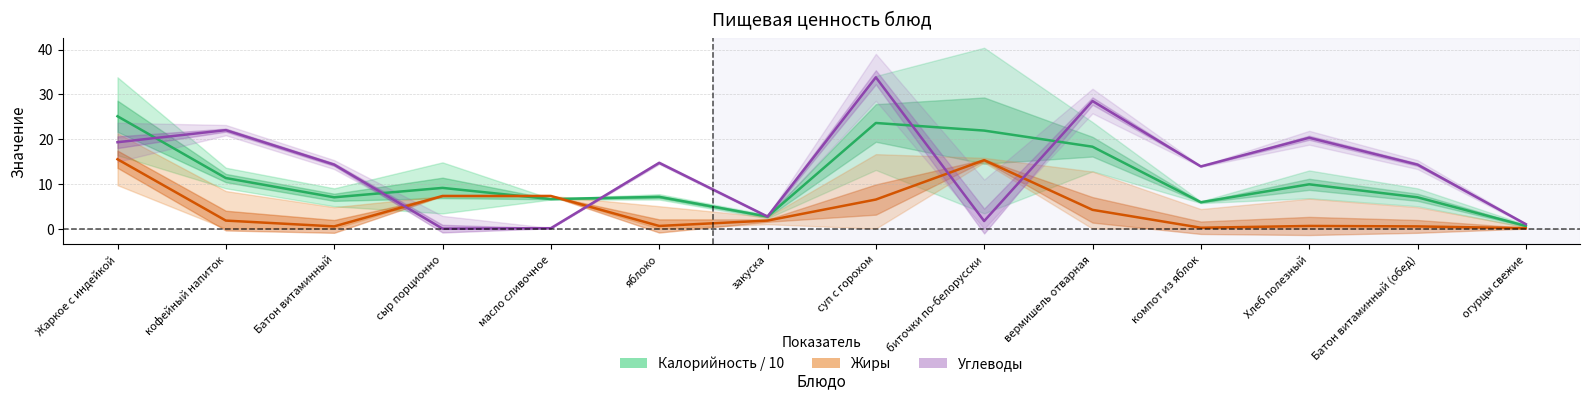

How many interior local peaks does the Углеводы series have?

5